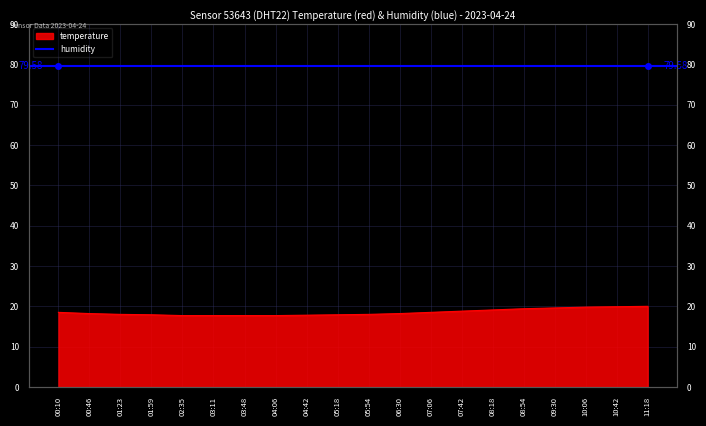

Reading left to right, transcribe all the data shown in this chart.

00:10=18.5	00:46=18.2	01:23=18.0	01:59=17.9	02:35=17.7	03:11=17.7	03:48=17.7	04:06=17.7	04:42=17.8	05:18=17.9	05:54=18.0	06:30=18.2	07:06=18.5	07:42=18.8	08:18=19.1	08:54=19.4	09:30=19.6	10:06=19.8	10:42=19.9	11:18=20.0